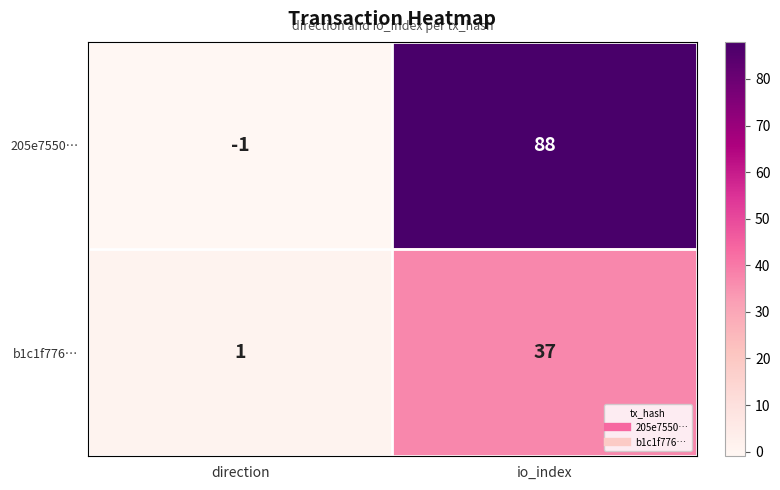

At direction, list the series in order from largest to smallest.

b1c1f776…, 205e7550…